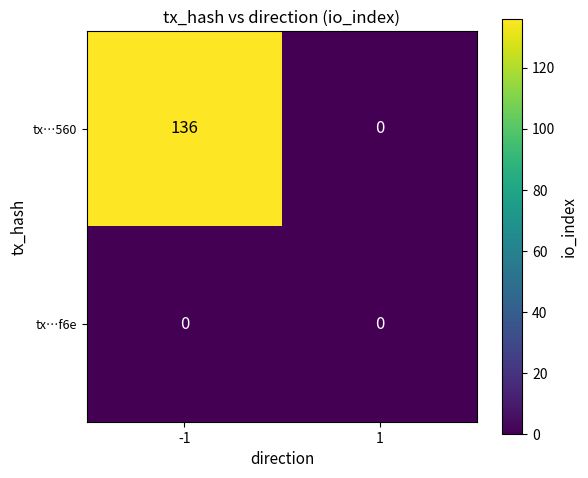

What is the sum of all tx…560 values?

136